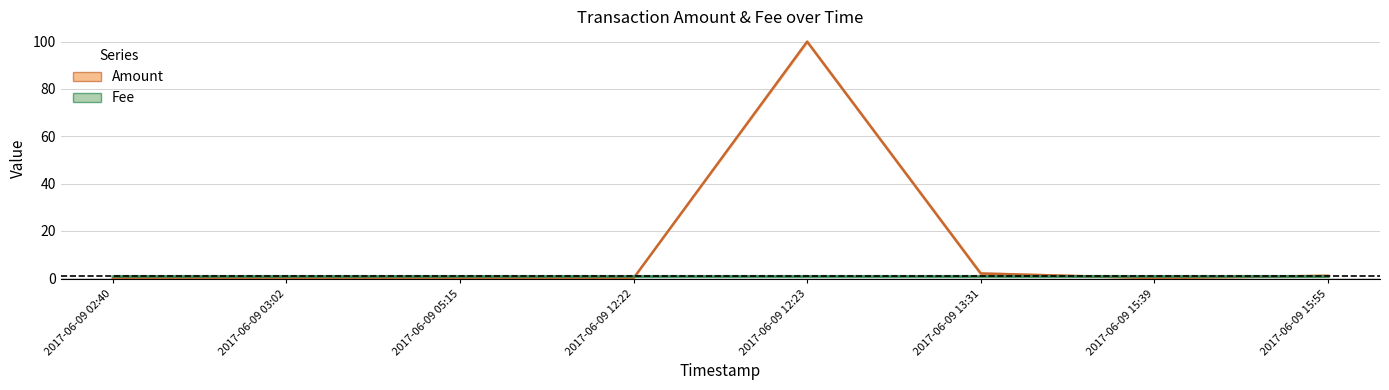

What position from the right is 2017-06-09 02:40?

8